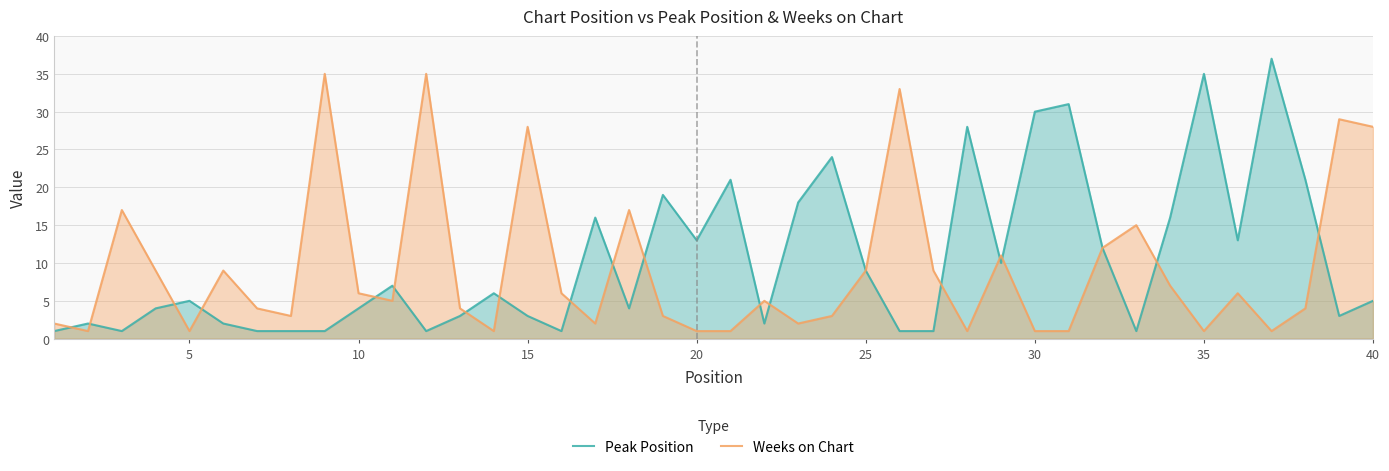

What is the maximum value for Peak Position?

37